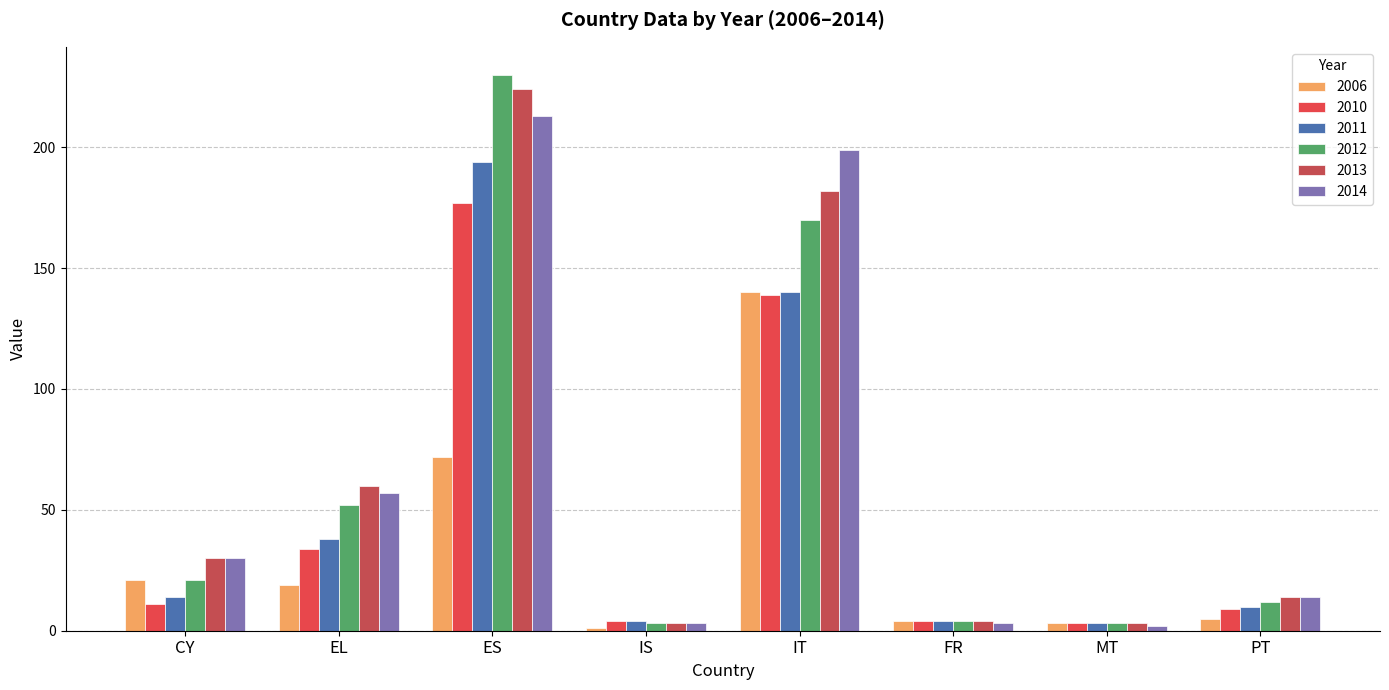

Reading right to left, extract all data points from this chart.

2006: PT=5	MT=3	FR=4	IT=140	IS=1	ES=72	EL=19	CY=21
2010: PT=9	MT=3	FR=4	IT=139	IS=4	ES=177	EL=34	CY=11
2011: PT=10	MT=3	FR=4	IT=140	IS=4	ES=194	EL=38	CY=14
2012: PT=12	MT=3	FR=4	IT=170	IS=3	ES=230	EL=52	CY=21
2013: PT=14	MT=3	FR=4	IT=182	IS=3	ES=224	EL=60	CY=30
2014: PT=14	MT=2	FR=3	IT=199	IS=3	ES=213	EL=57	CY=30